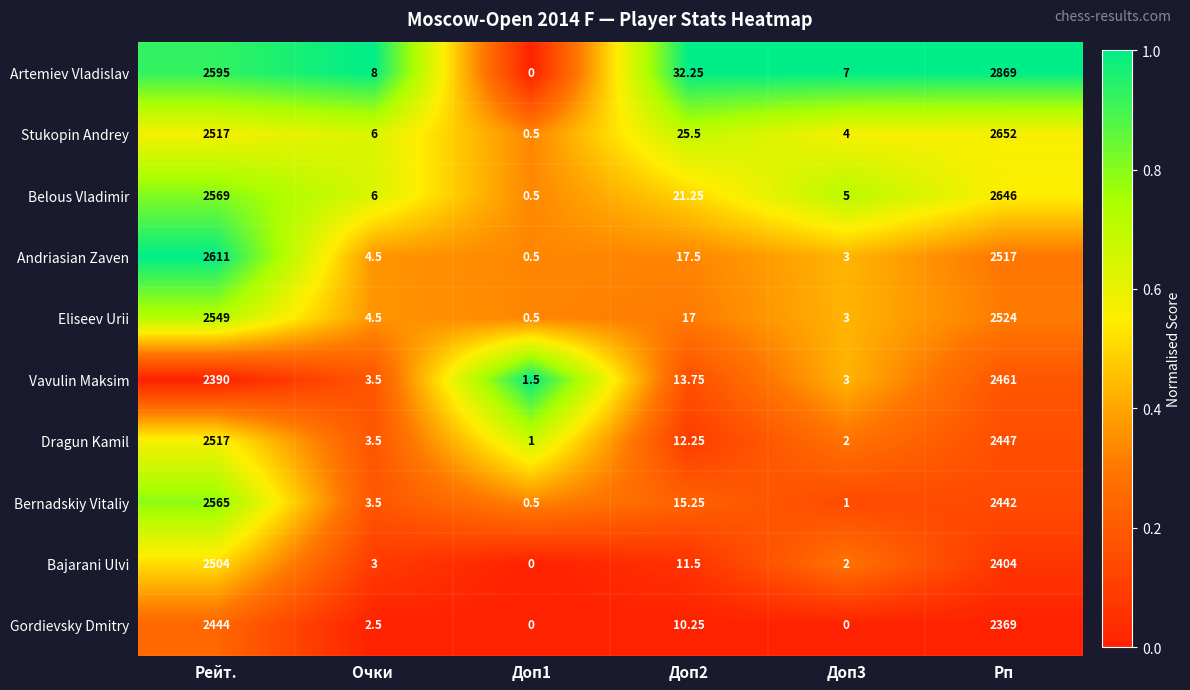

At which category is the sum across all series the highest?

Рп